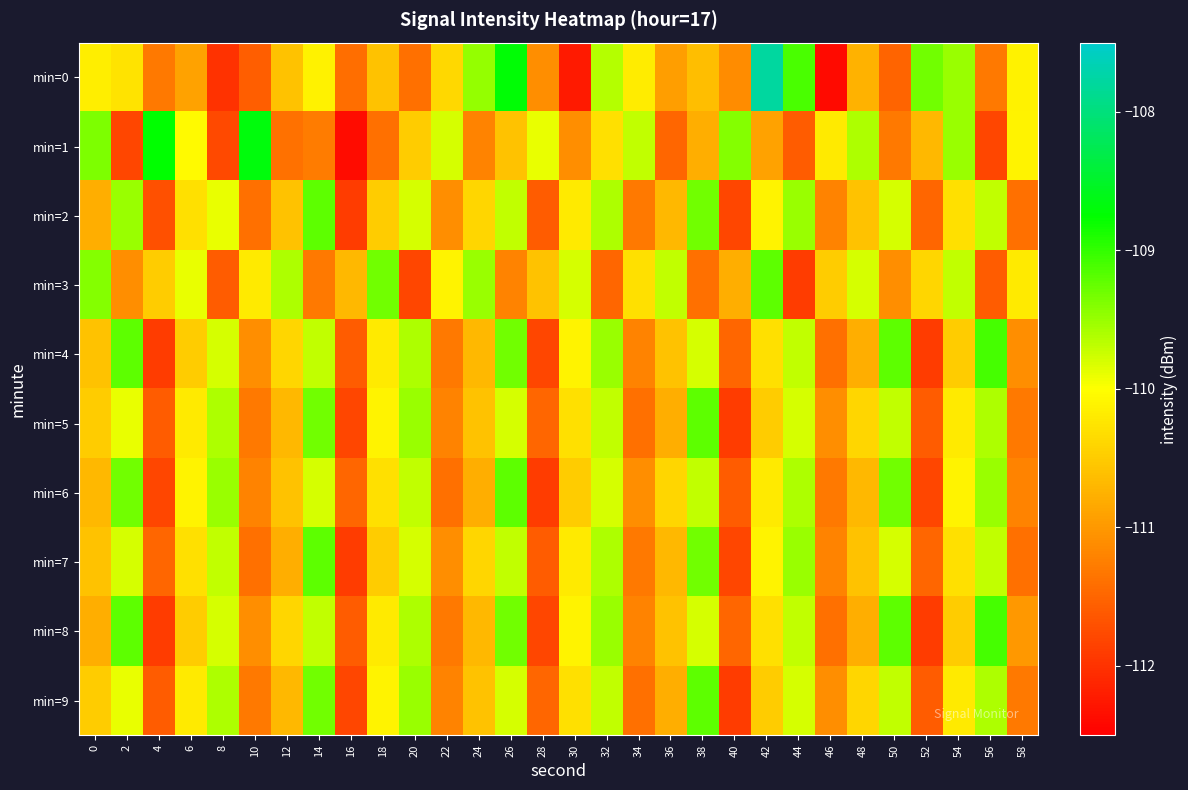

How many series are shown in this chart?

10